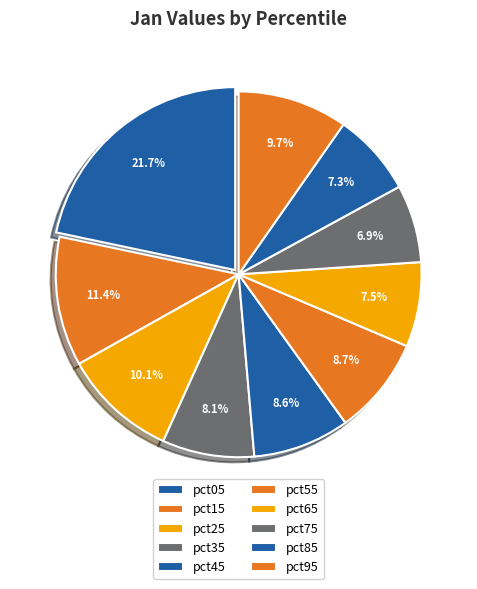

What percentage is the pct25 slice, to the nearest percent?

10%